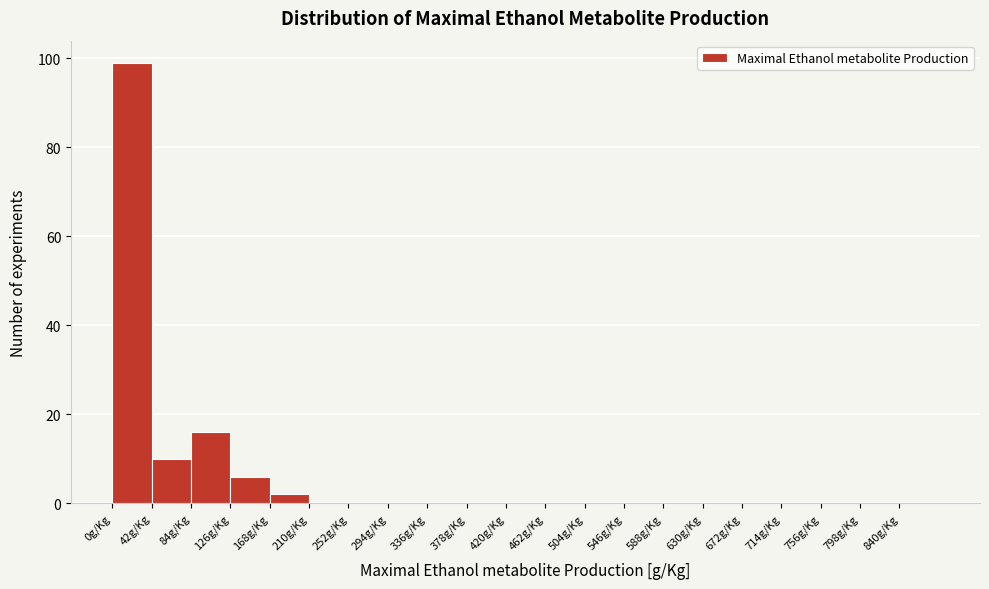

Reading left to right, list every bar in this chart as the range it spans on the x-axis followed by its height. Neither the bar edges nor the heights are printed on the chart, so give them approximately, as read against the axes.

0 to 42: 100
42 to 84: 10
84 to 126: 16
126 to 168: 6
168 to 210: 2
210 to 252: 0
252 to 294: 0
294 to 336: 0
336 to 378: 0
378 to 420: 0
420 to 462: 0
462 to 504: 0
504 to 546: 0
546 to 588: 0
588 to 630: 0
630 to 672: 0
672 to 714: 0
714 to 756: 0
756 to 798: 0
798 to 840: 0
840 to 882: 0